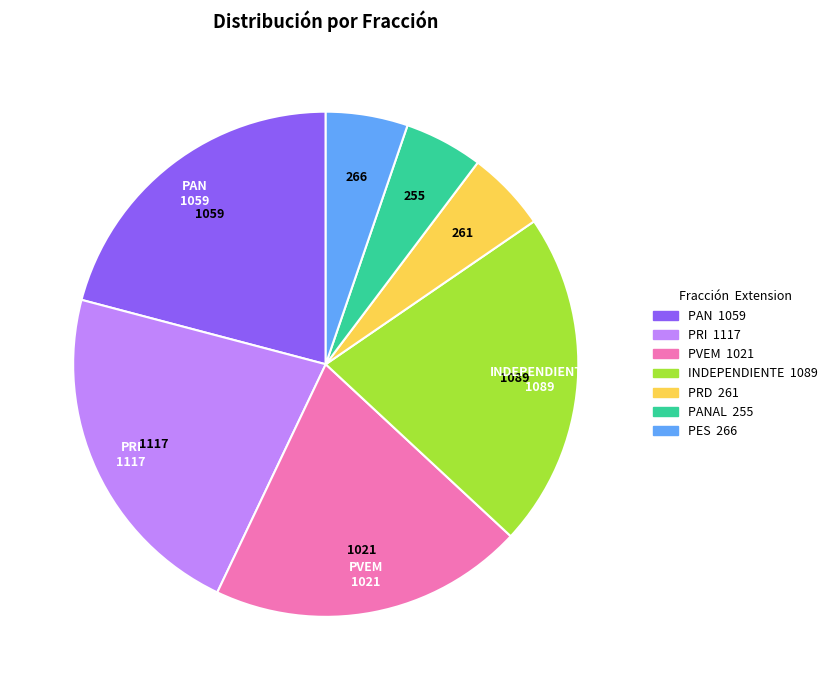

Is there a majority slice in this chart?

No